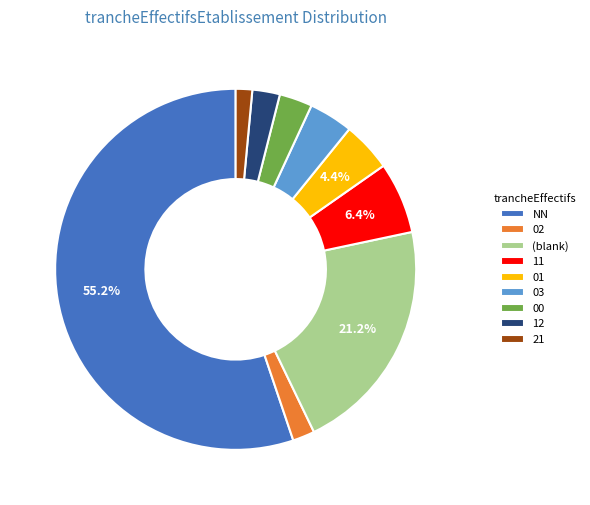

What percentage is the 21 slice, to the nearest percent?

1%